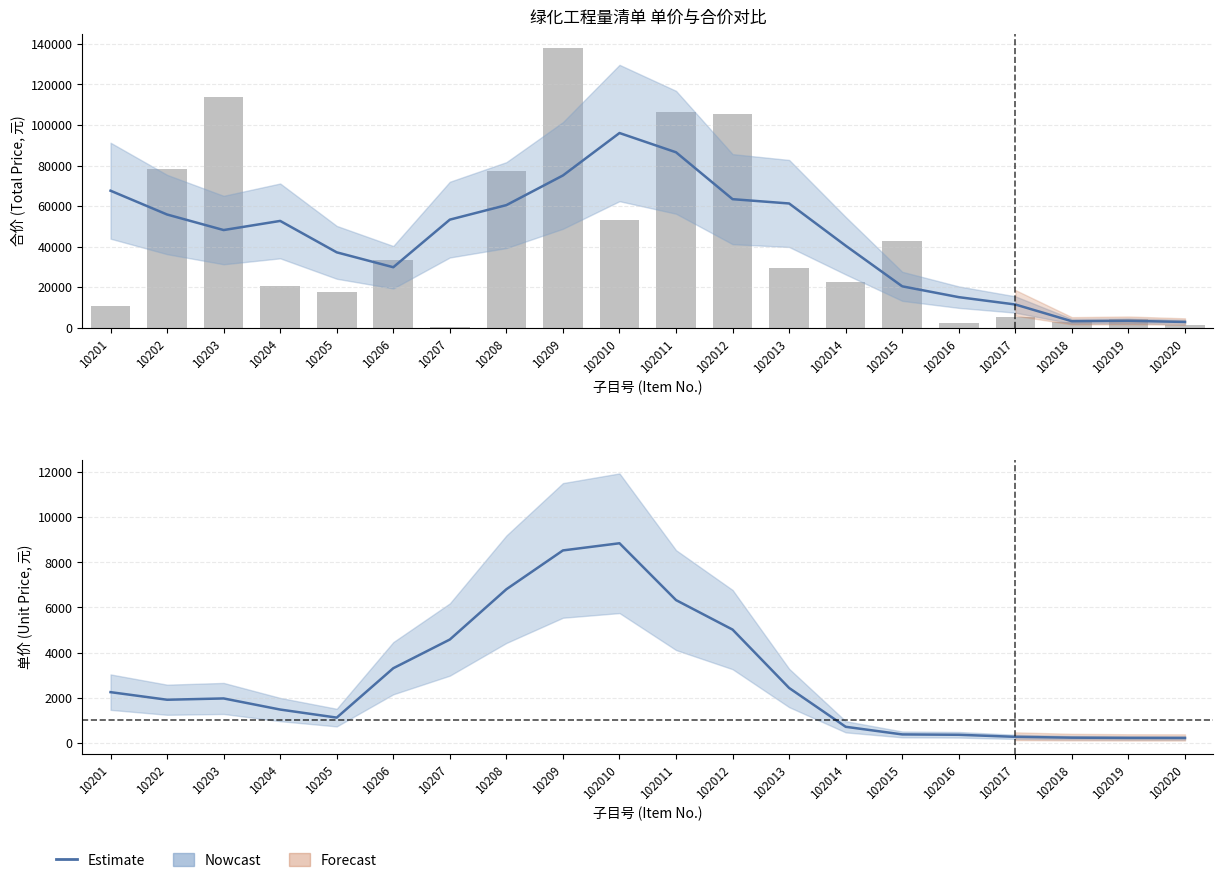

Which series has the largest range (max minus min)?

合价 (Total Price)